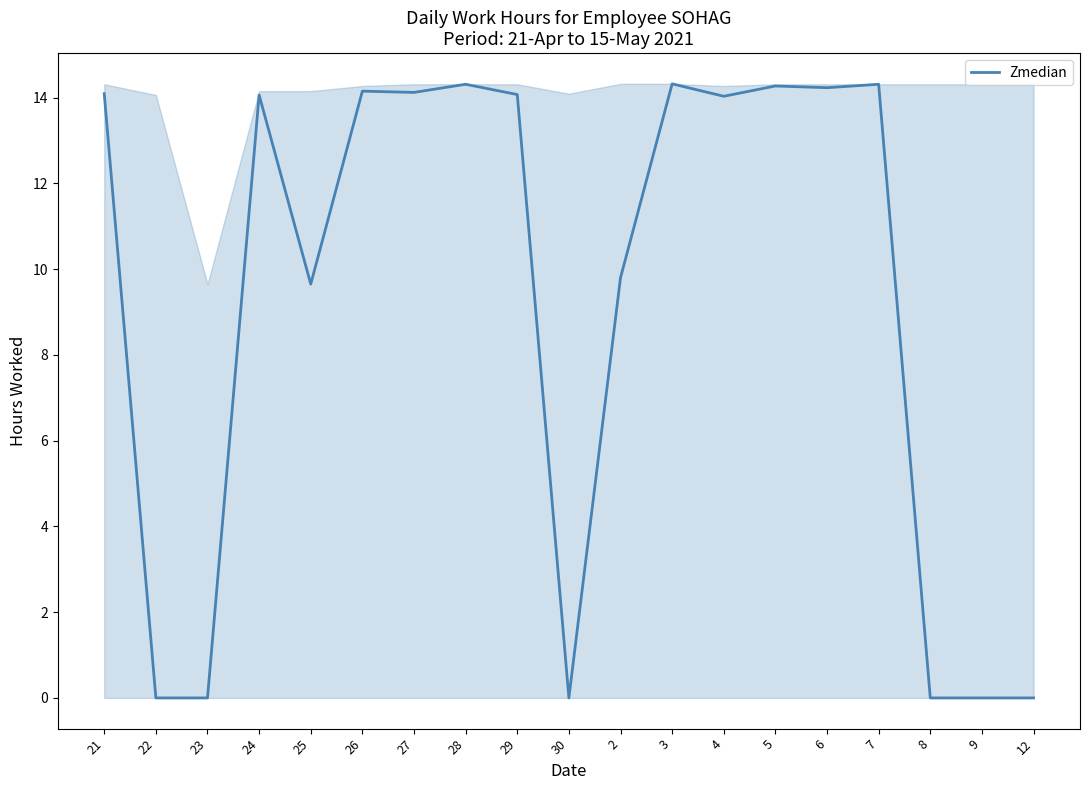

The value at 12 is 4.6. True or false?

False